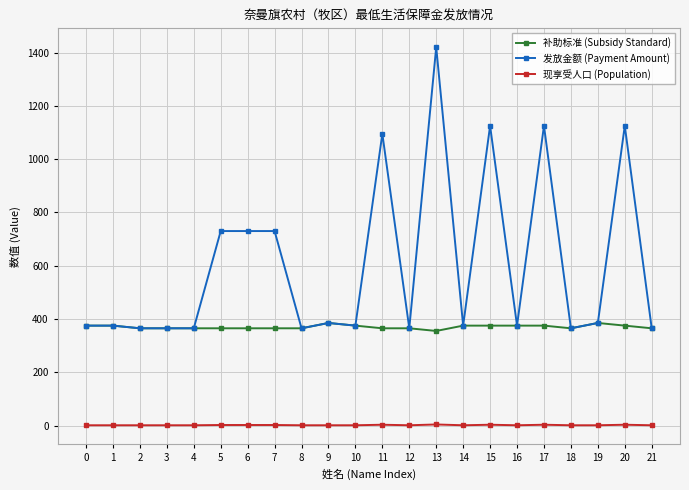

True or false: 发放金额 (Payment Amount) and 现享受人口 (Population) cross at least once.

False